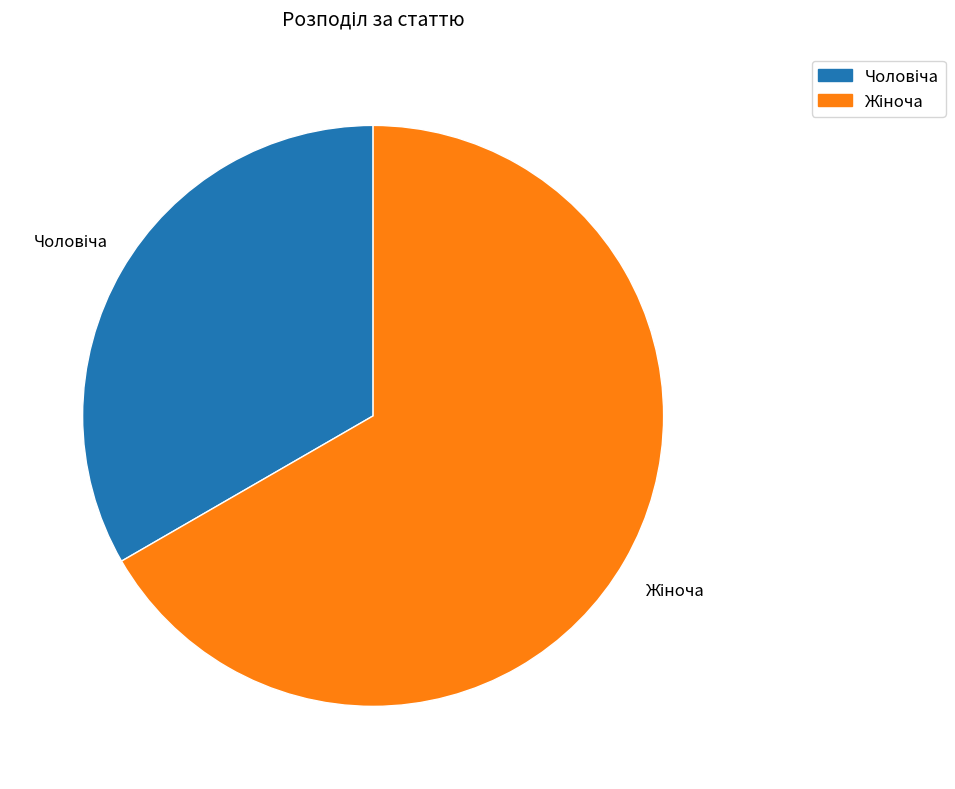

Is there a majority slice in this chart?

Yes